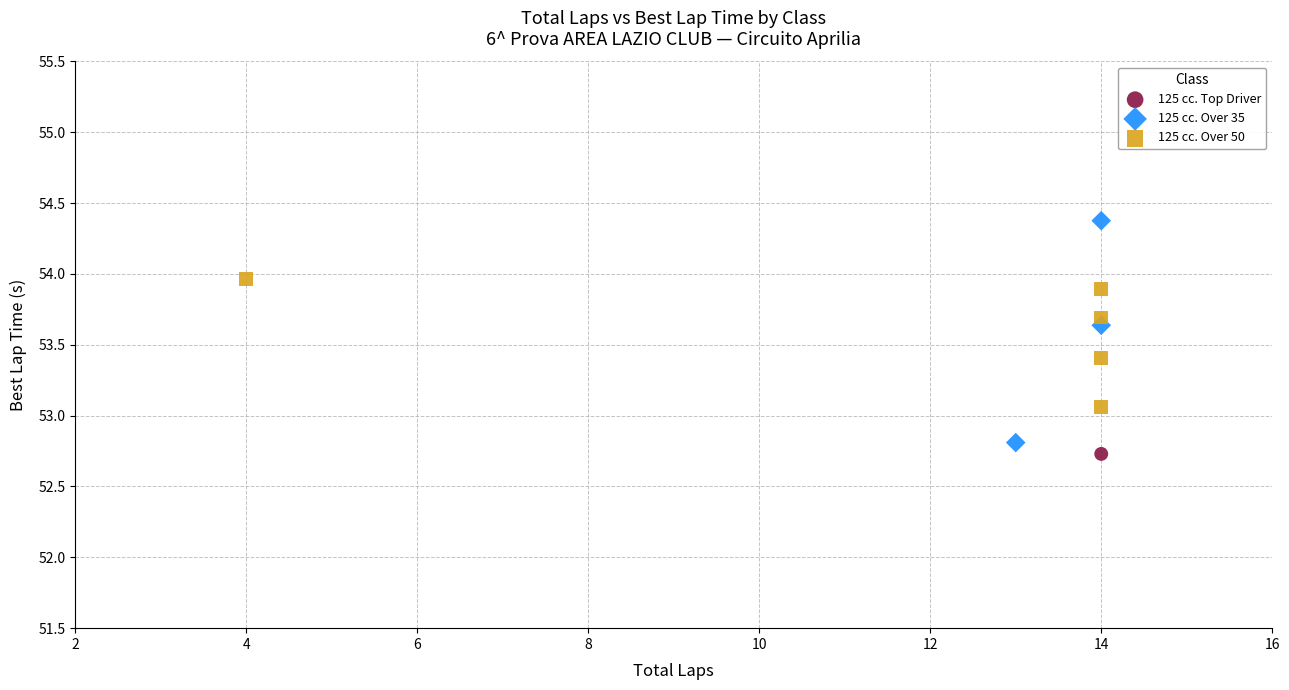

Which series reaches the minimum Y coordinate?

125 cc. Top Driver